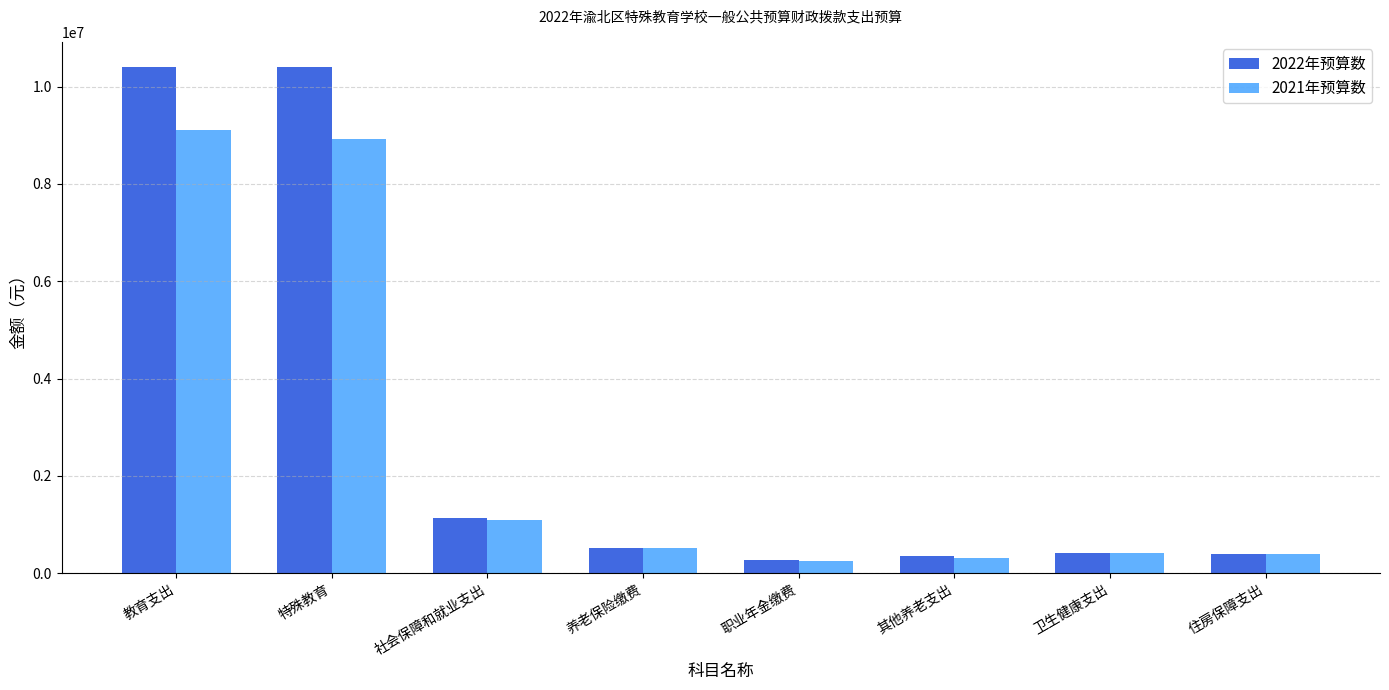

Is it true that 2022年预算数 equals 13853098.1 at 教育支出?

False